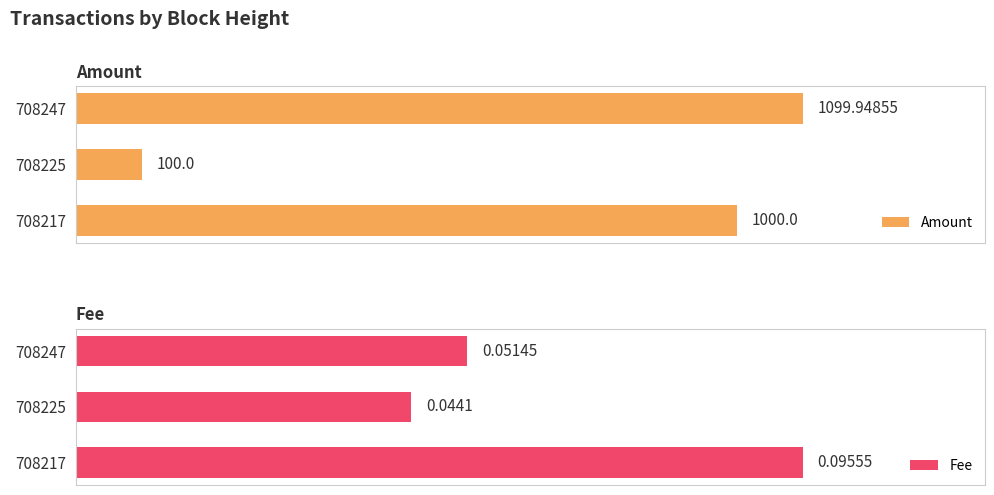

How many groups of bars are there?

3